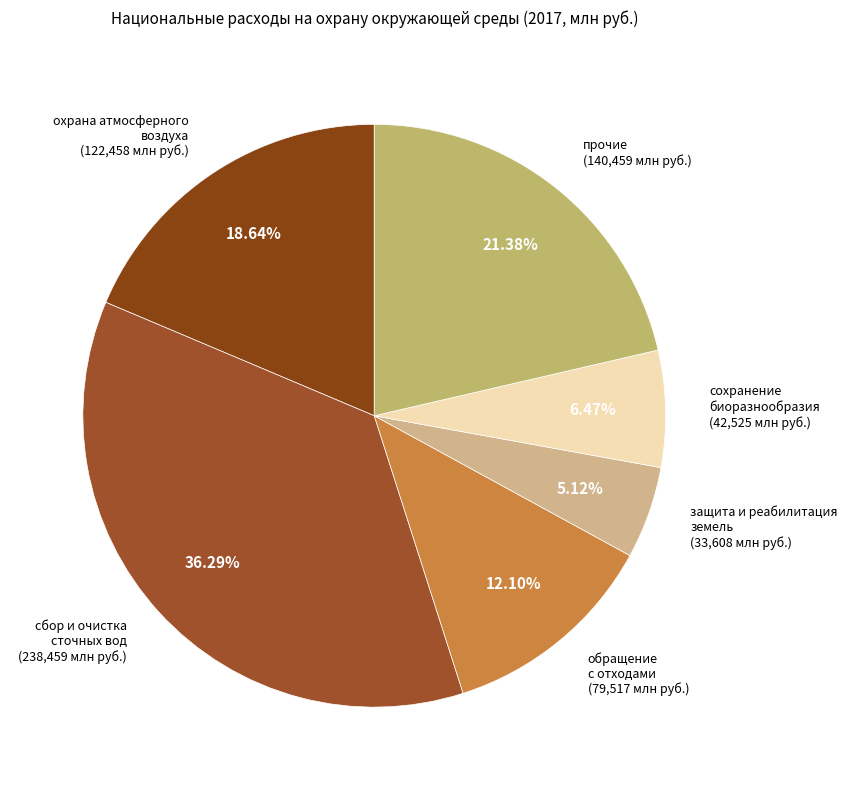

Approximately how many times larger is the value at сбор и очистка сточных вод compared to обращение с отходами?

3.0